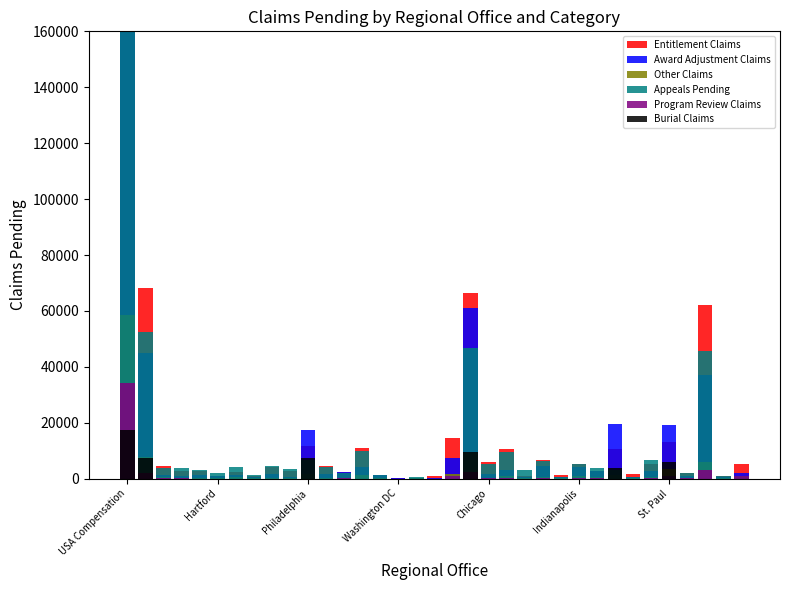

What is the sum of all Program Review Claims values?

47062